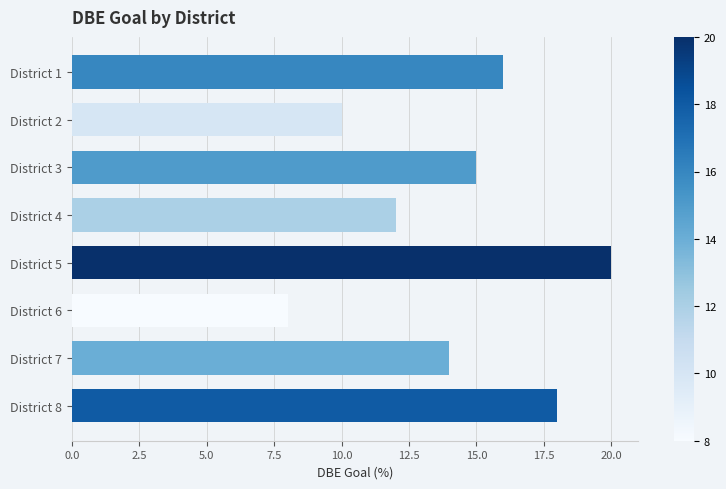

Which category has the highest value across all series?

District 5